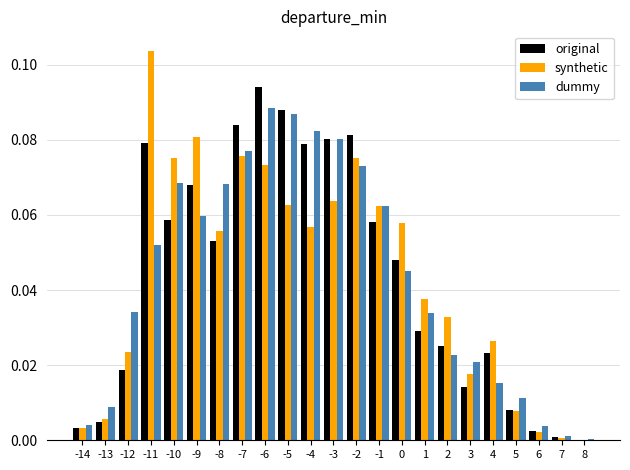

Between -7 and -1, which series saw the biggest shift?

original